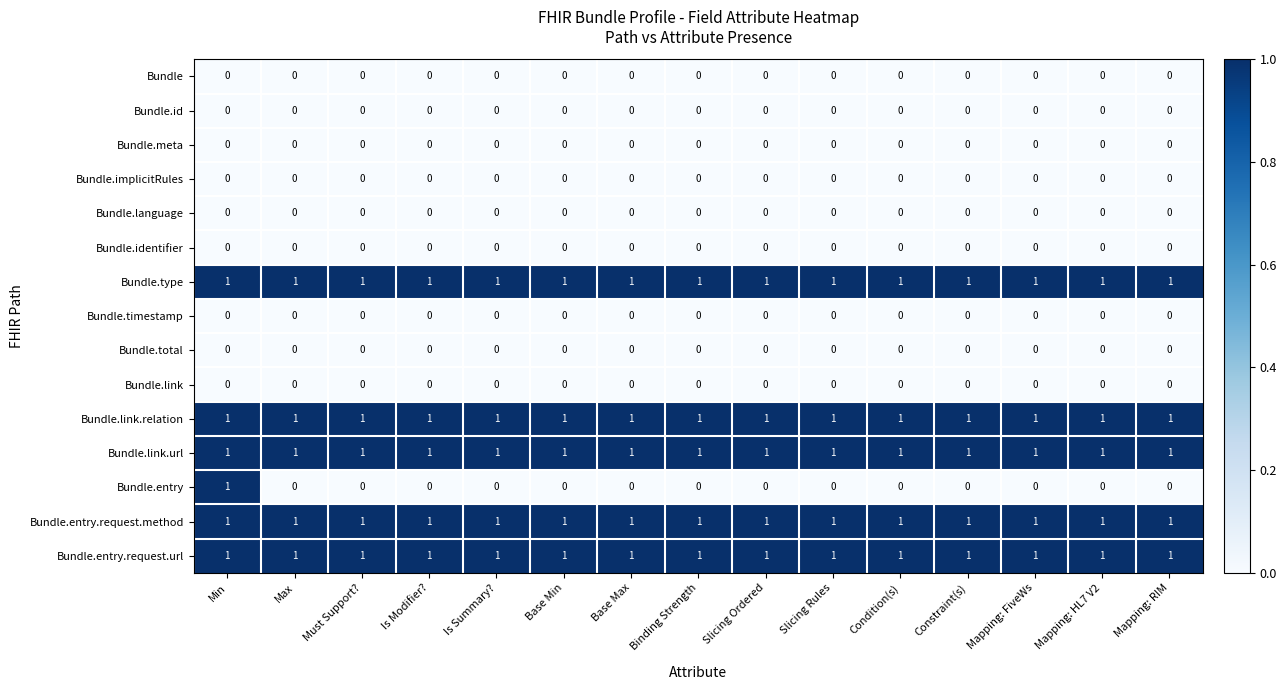

Is it true that Bundle.identifier equals 0 at Slicing Rules?

True